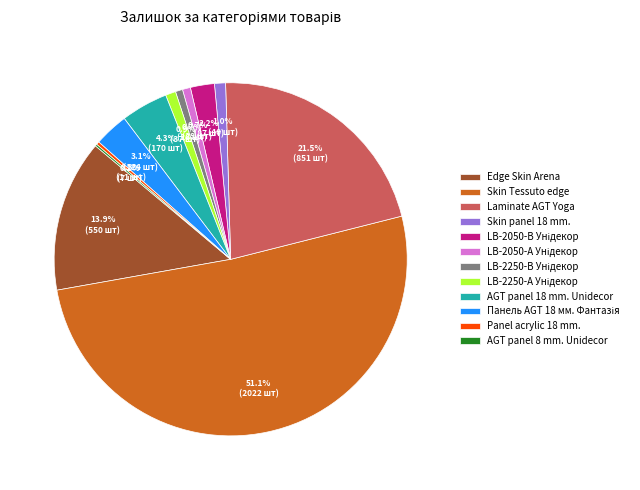

Approximately how many times larger is the value at Laminate AGT Yoga compared to Skin Tessuto edge?

0.4